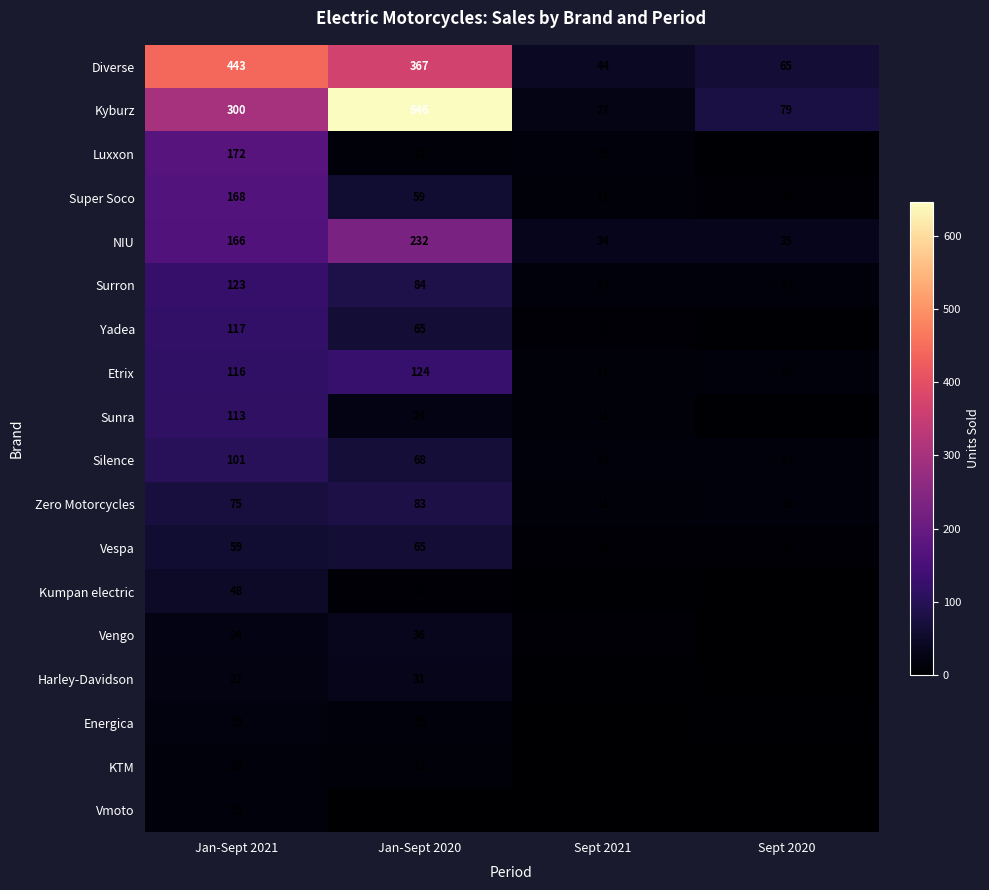

What is the difference between the maximum and minimum values in the Silence series?

88